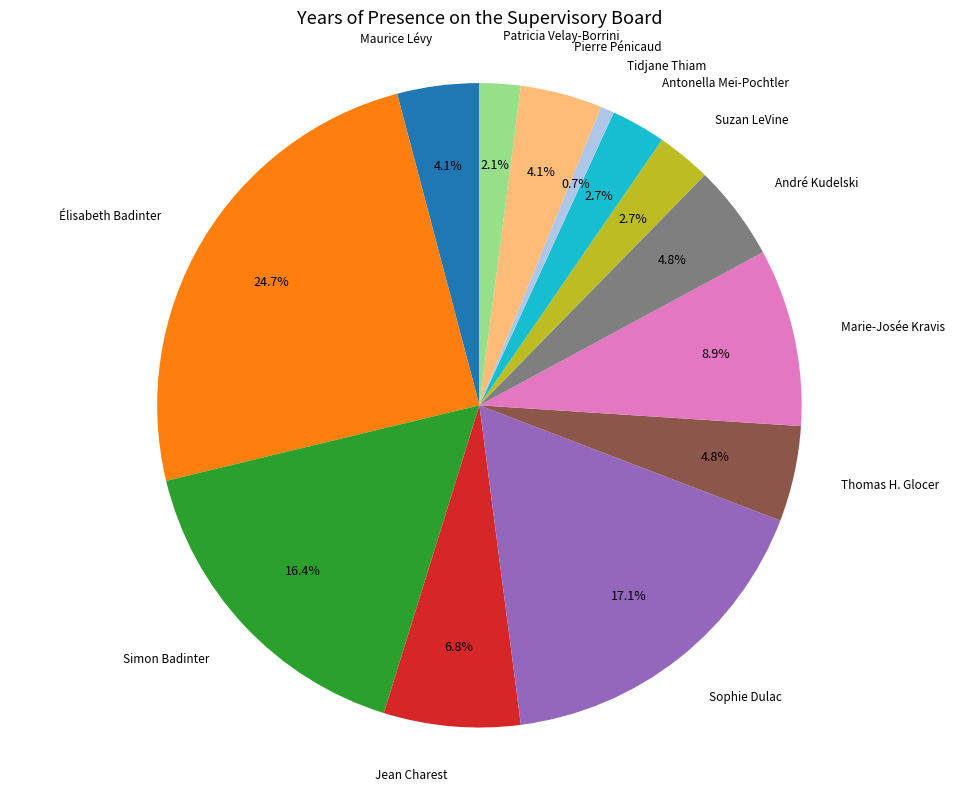

To the nearest percent, what is the difference between the largest and smallest slice percentages?

24%